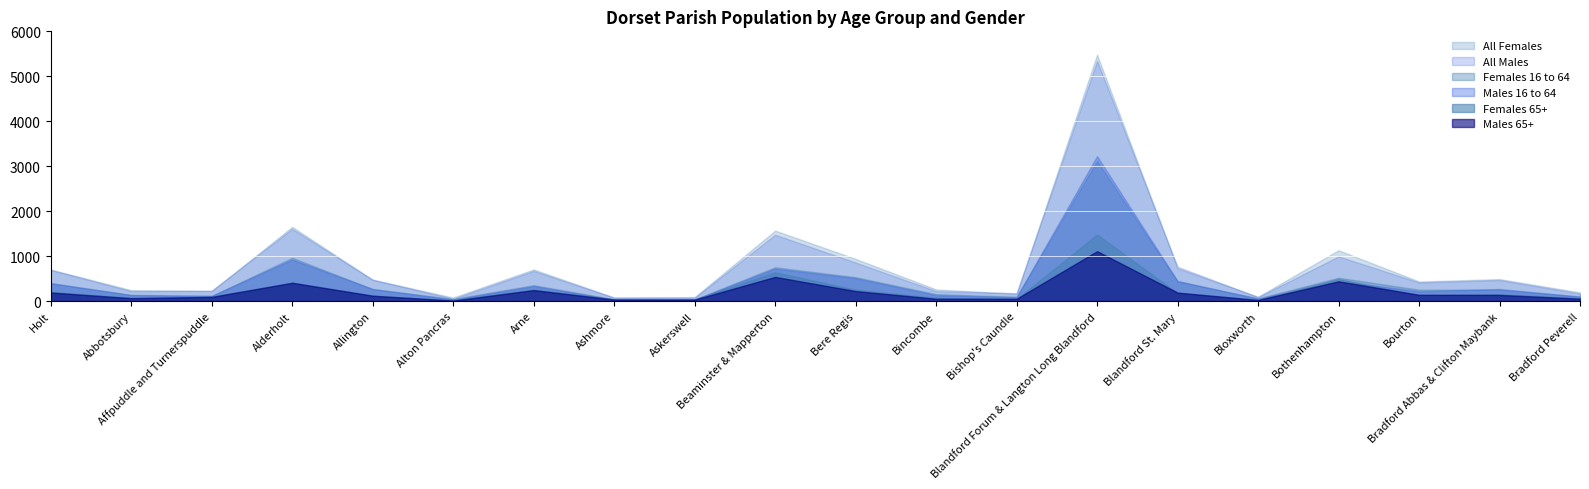

How many interior local valleys does the Males 16 to 64 series have?

6